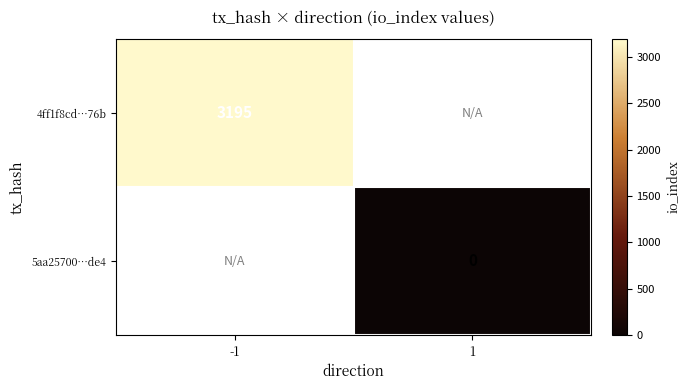

How many distinct data groups are displayed?

2